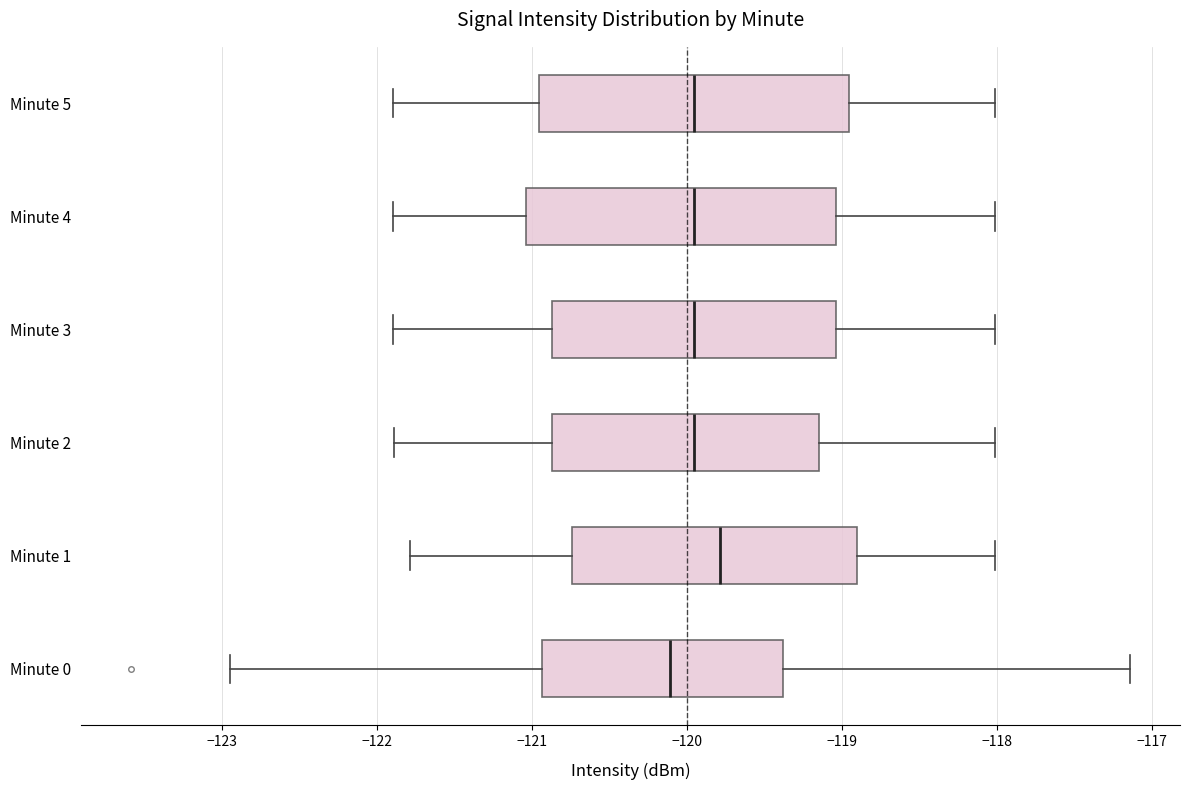

Reading bottom to top, transcribe this box plot: for each box, give where its median line is, the range the box spans, and where its two whiskers end, as read against the x-axis. The values are not printed on the chart, so give them approximately, as read against the axis.

Minute 0: median -120.1, box -120.9 to -119.4, whiskers -122.9 to -117.1
Minute 1: median -119.8, box -120.7 to -118.9, whiskers -121.8 to -118.0
Minute 2: median -120.0, box -120.9 to -119.2, whiskers -121.9 to -118.0
Minute 3: median -120.0, box -120.9 to -119.0, whiskers -121.9 to -118.0
Minute 4: median -120.0, box -121.0 to -119.0, whiskers -121.9 to -118.0
Minute 5: median -120.0, box -121.0 to -119.0, whiskers -121.9 to -118.0